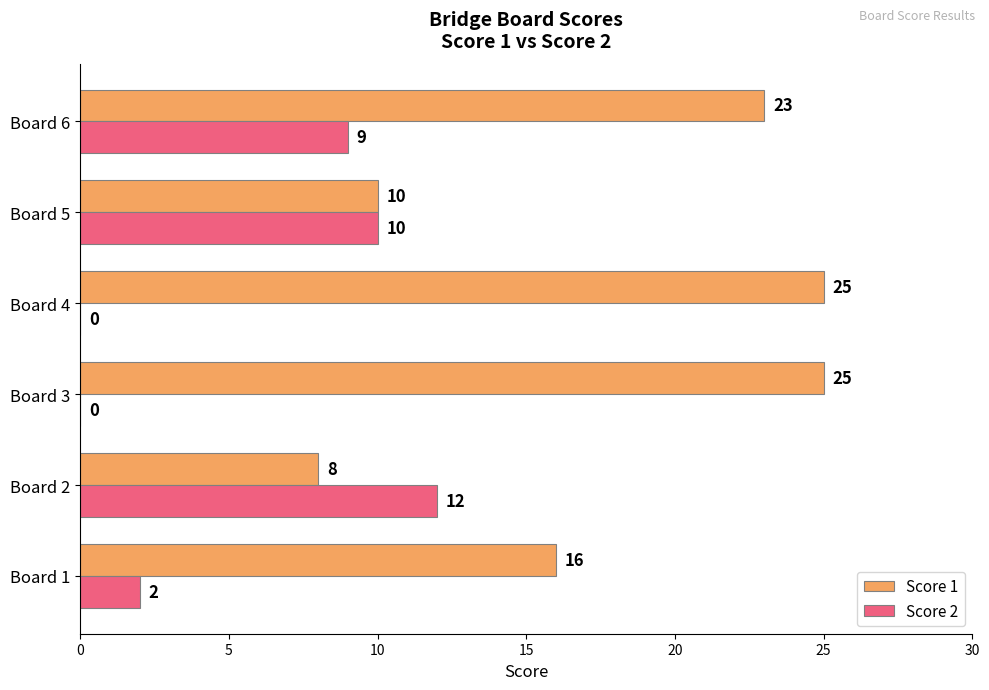

At which category is the sum across all series the highest?

Board 6